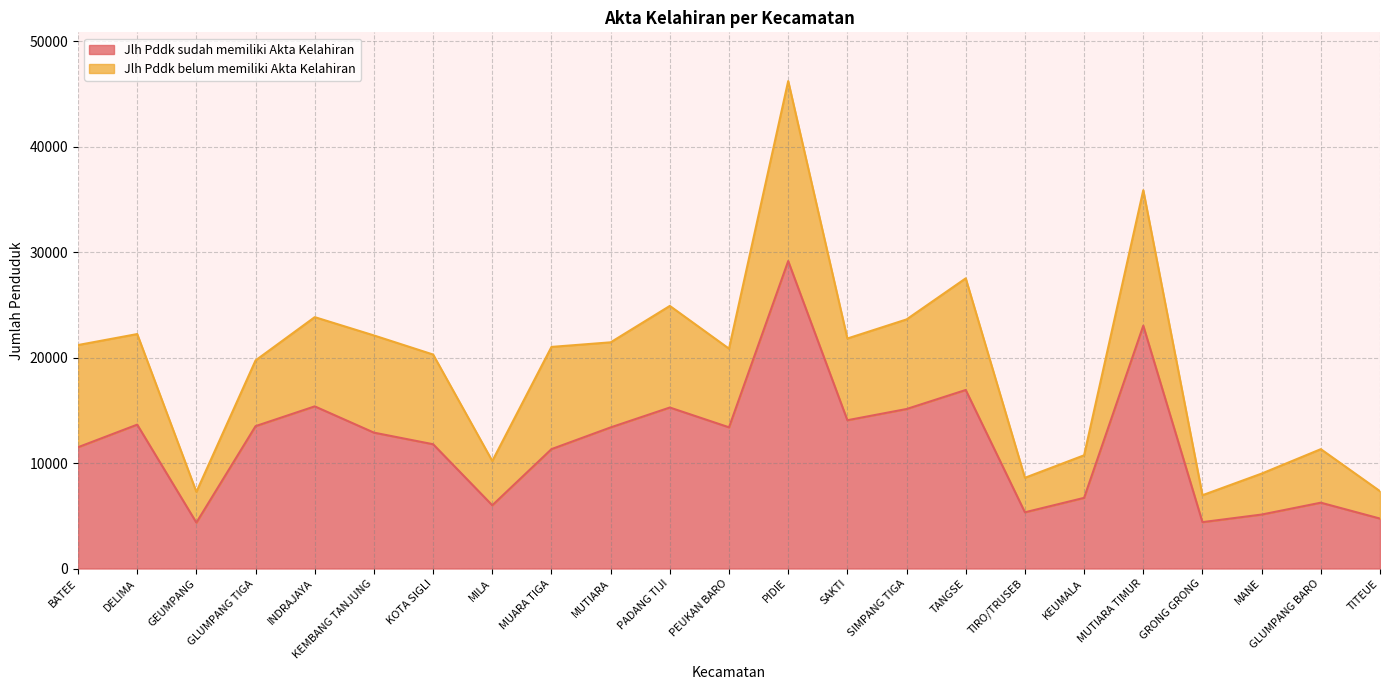

What is the difference between the maximum and minimum values in the Jlh Pddk sudah memiliki Akta Kelahiran series?

24808